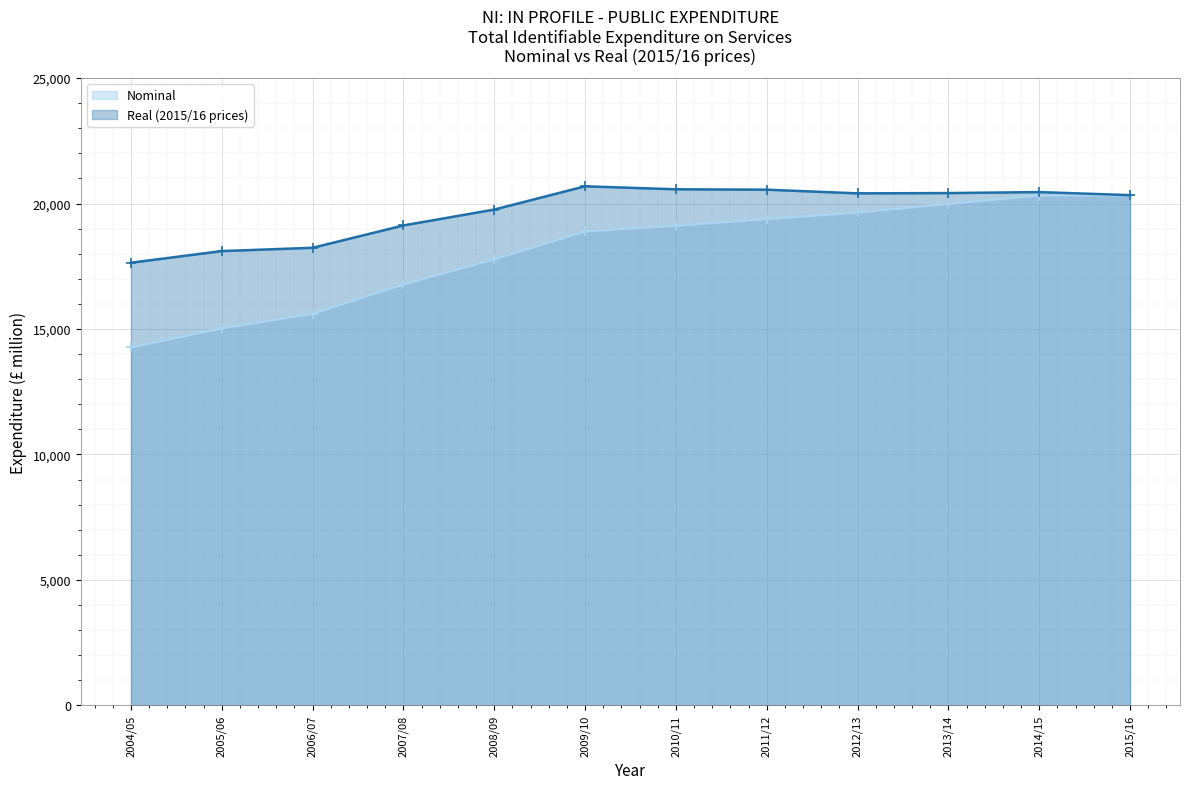

What is the difference between the maximum and minimum values in the Nominal series?

6067.4